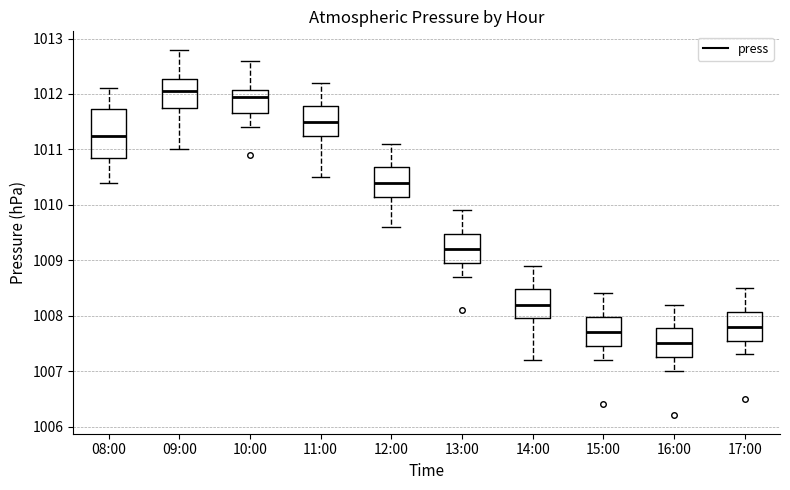

Where is the upper edge of the box for 17:00 on the y-axis? The values are not printed on the chart, so give them approximately, as read against the axis.

1008.1